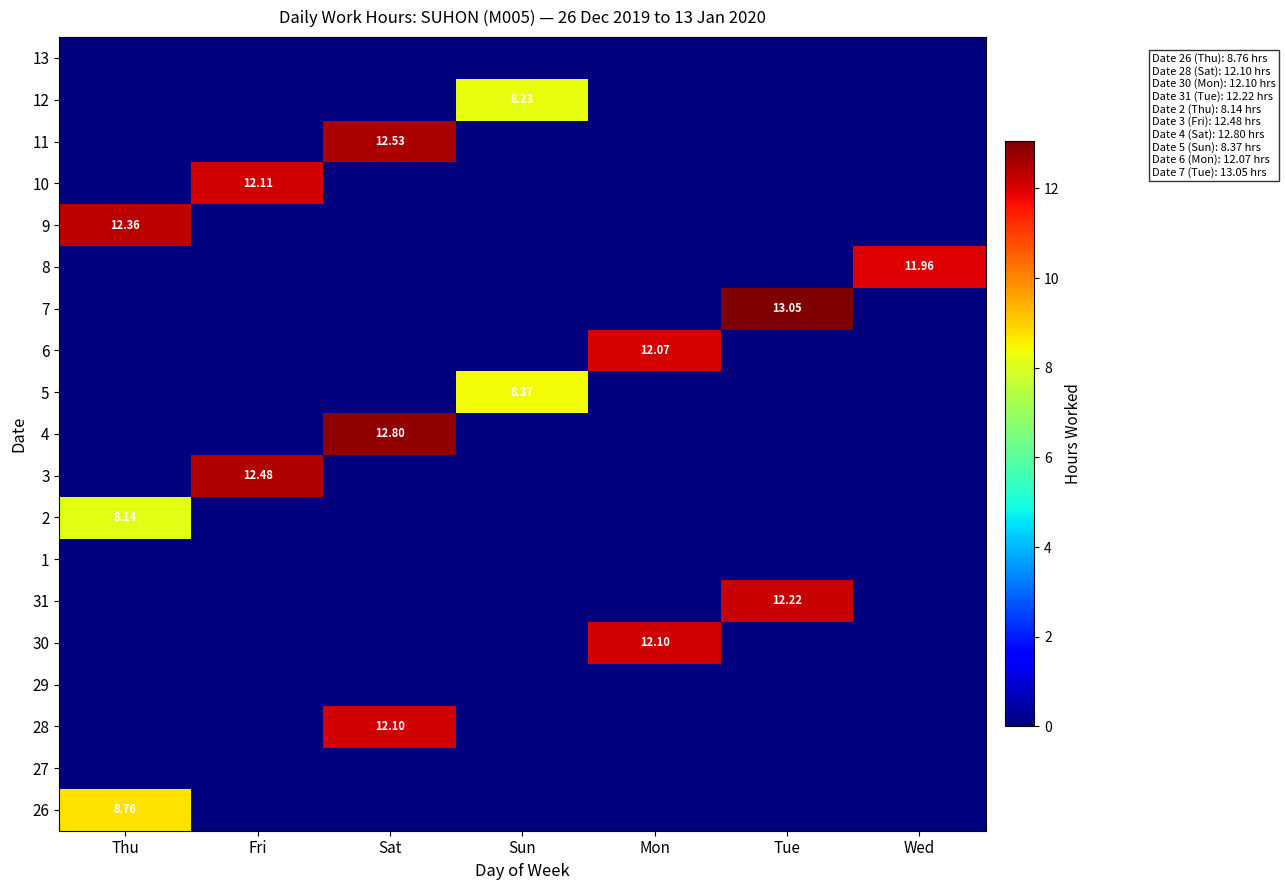

Is the value of 31 at Sat greater than the value of 3 at Mon?

No